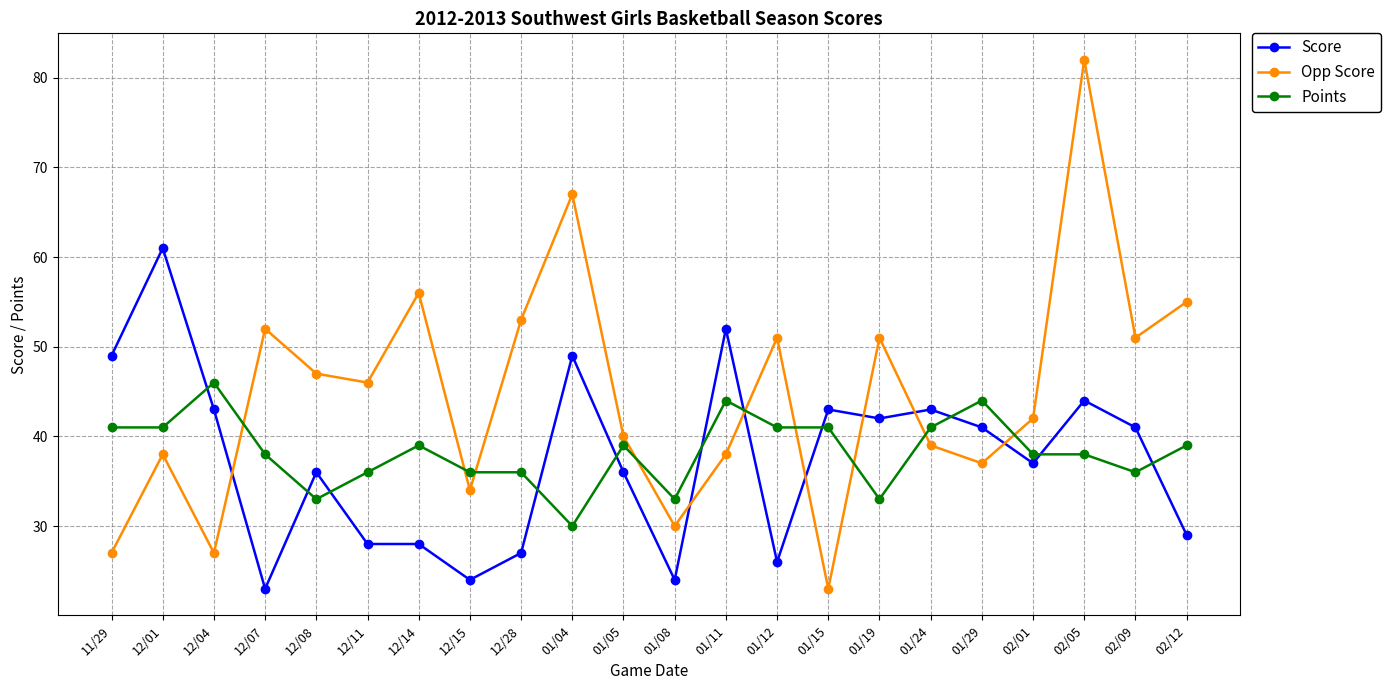

What are all the series names shown in the legend?

Score, Opp Score, Points